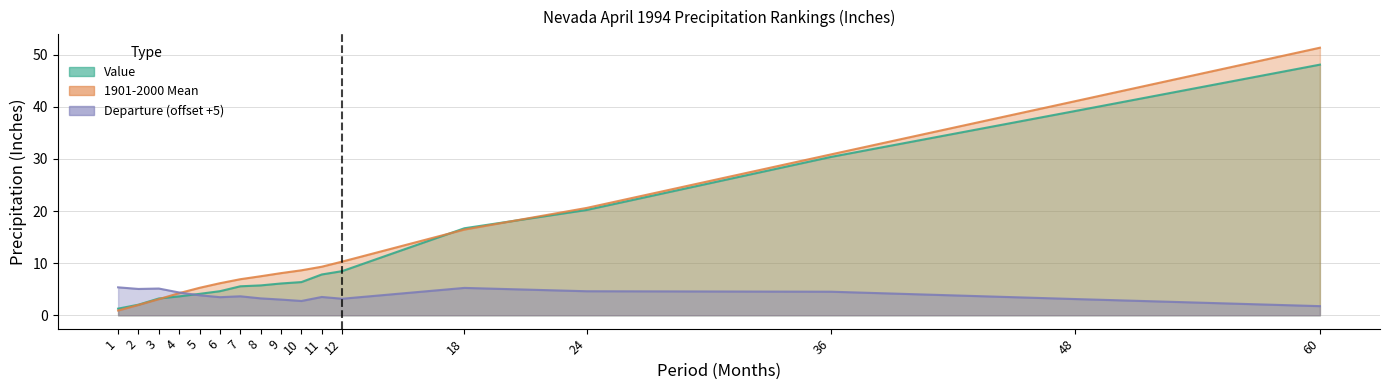

Does the chart display data point markers on the line(s)?

No